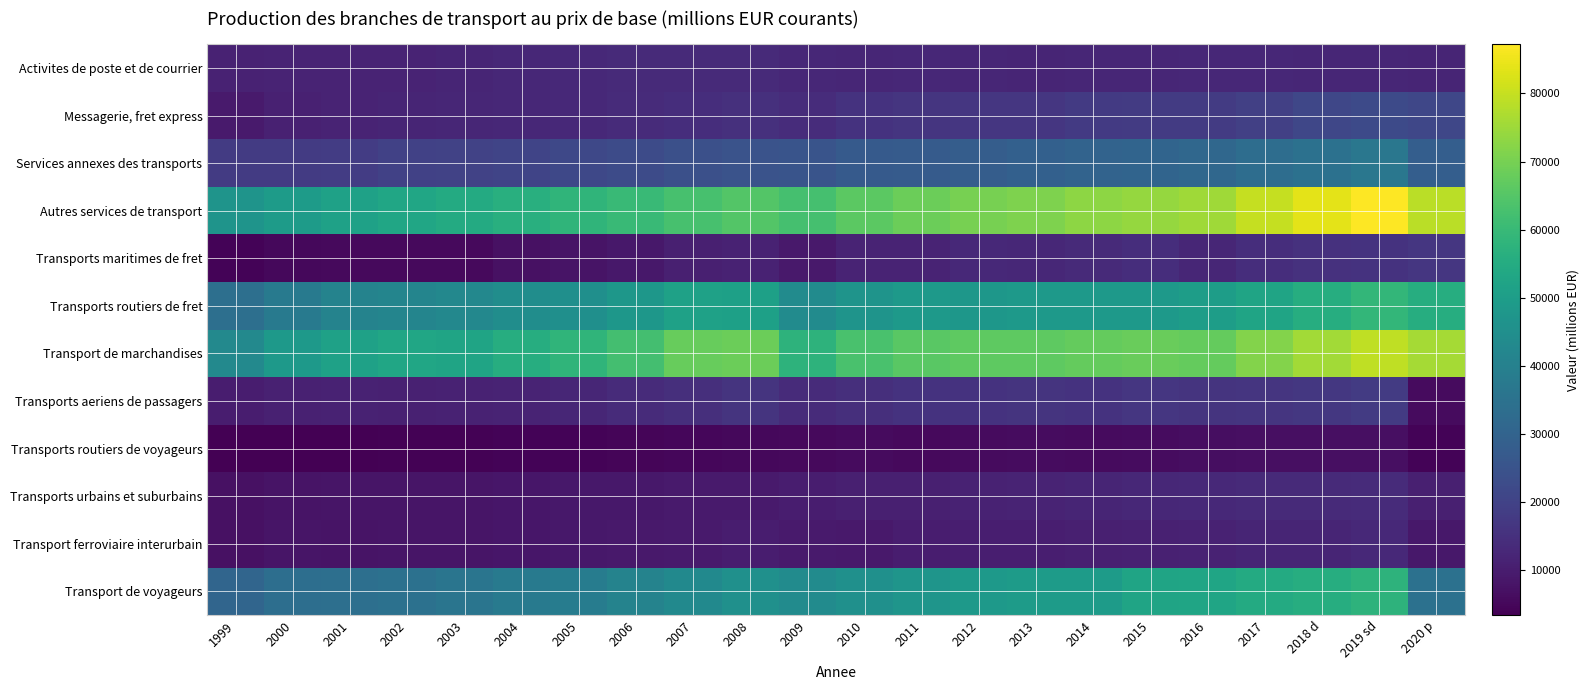

At how many categories does at least one series exceed 22077?

22